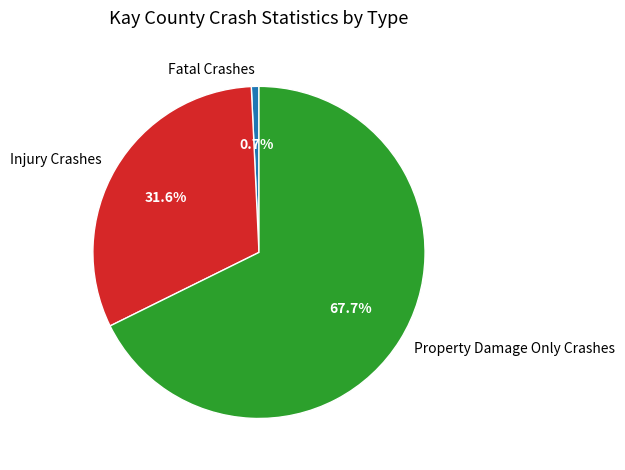

Do Injury Crashes and Fatal Crashes together represent more than half of the pie?

No